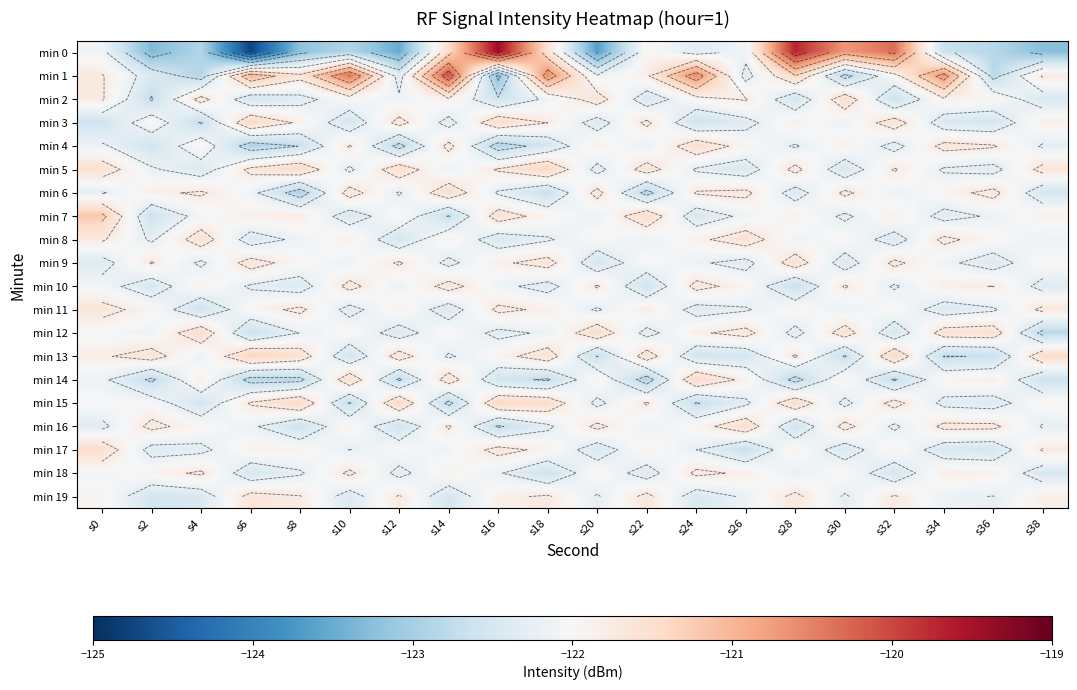

What is the maximum value for min 14?

-121.4